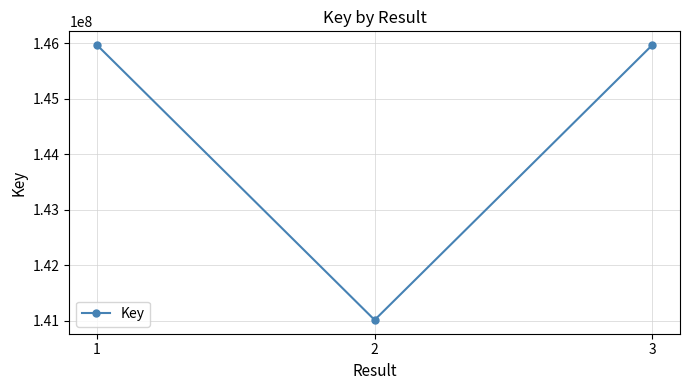

Which label corresponds to the smallest value in the chart?

2